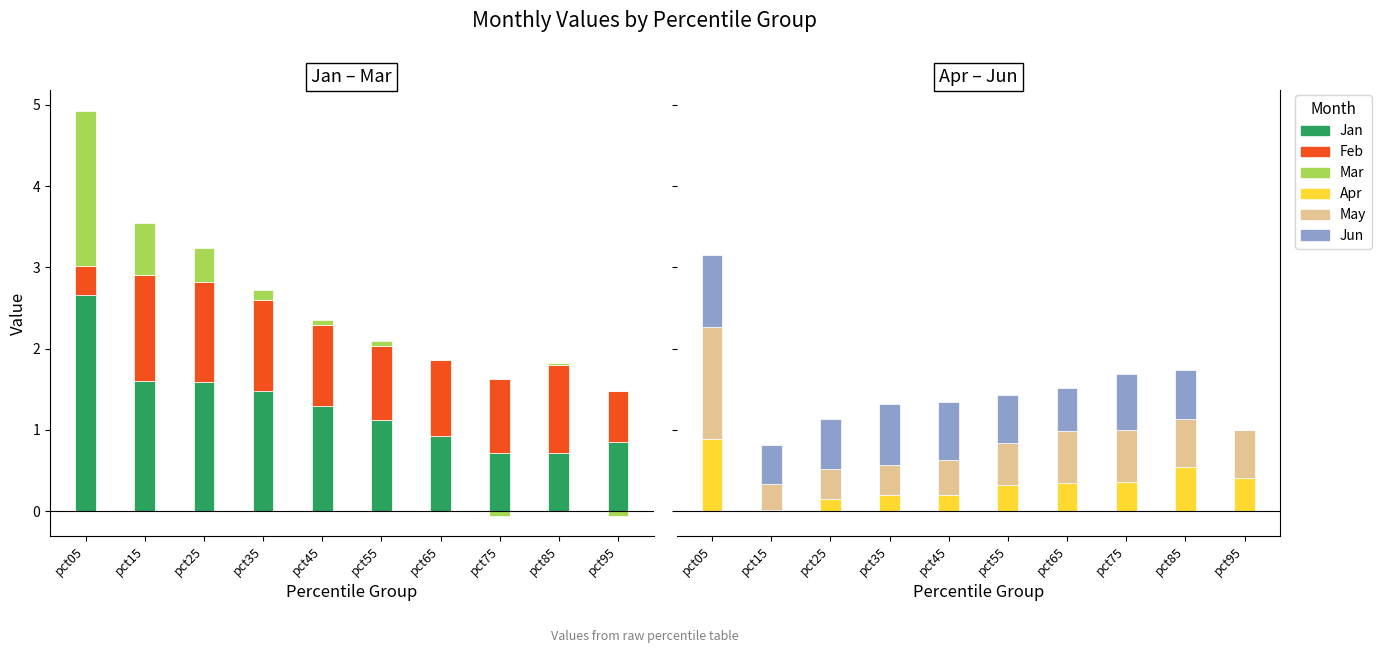

Rank the categories by Jun value from lowest to highest.

pct95, pct15, pct65, pct55, pct85, pct25, pct75, pct45, pct35, pct05